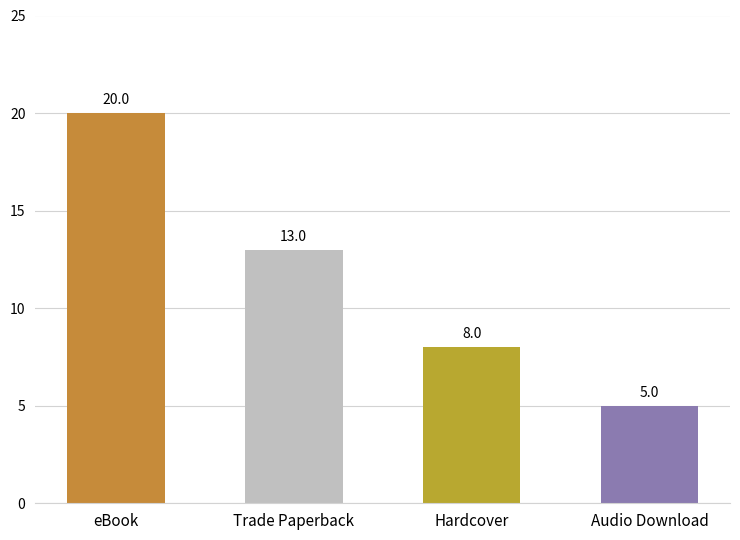

What is the label of the 2nd bar from the left?

Trade Paperback